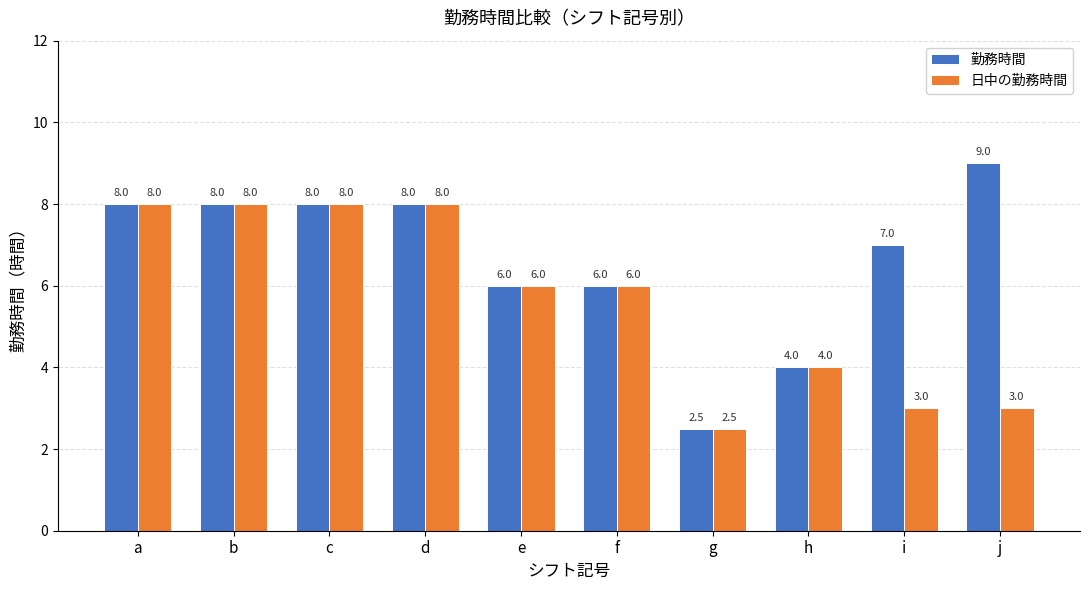

Which series has the widest spread of values?

勤務時間